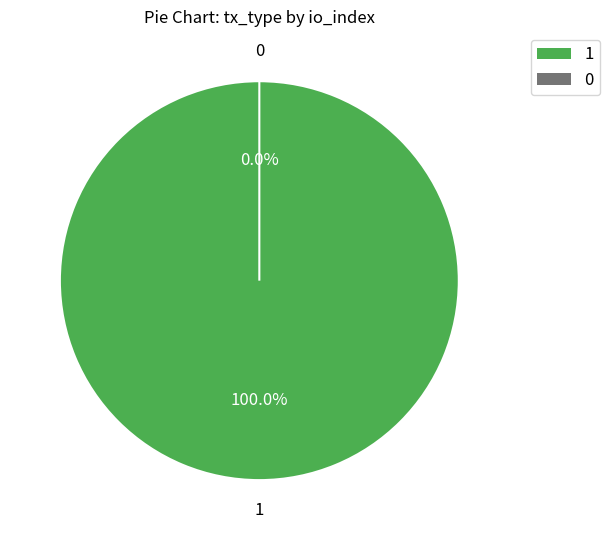

Is it true that Vote (io_index=1) is 100% of the pie?

True